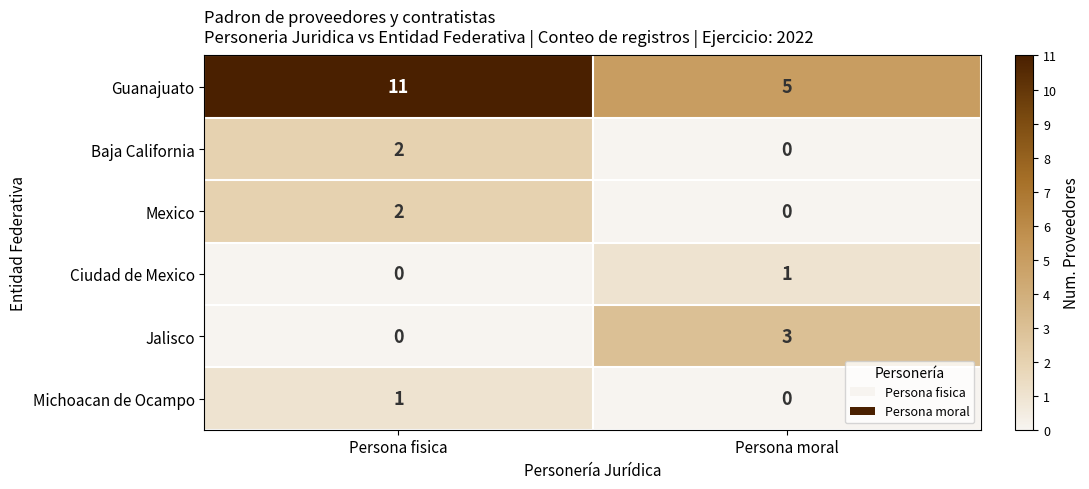

Where is Michoacan de Ocampo nearest to the value 0?

Persona moral